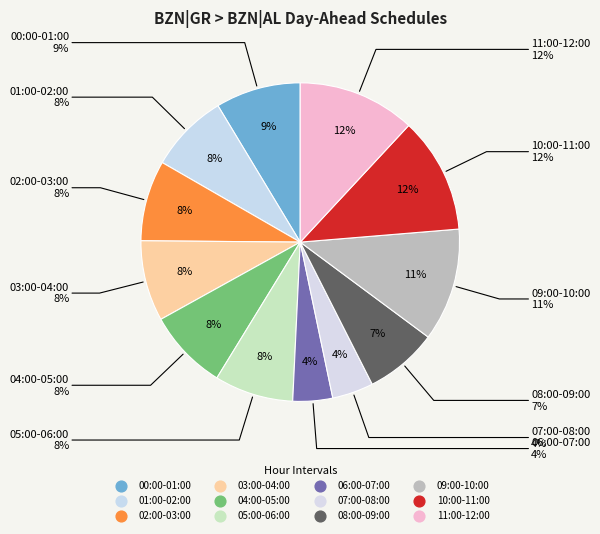

What portion of the pie excludes 07:00-08:00?

95.8%